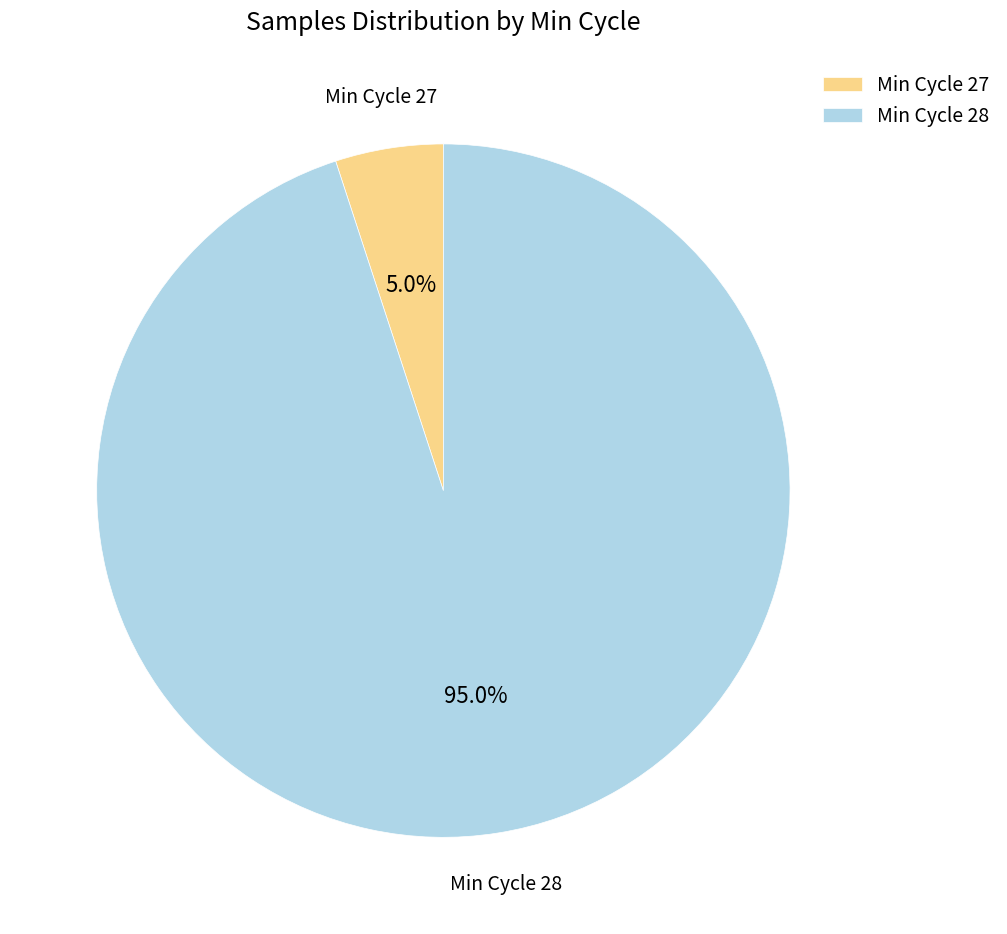

Count the number of slices in the pie.

2